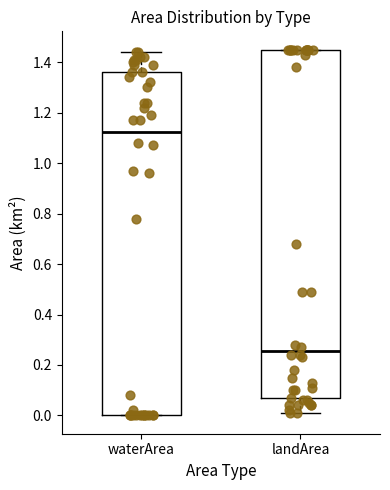

Where is the lower edge of the box for landArea on the y-axis? The values are not printed on the chart, so give them approximately, as read against the axis.

0.06